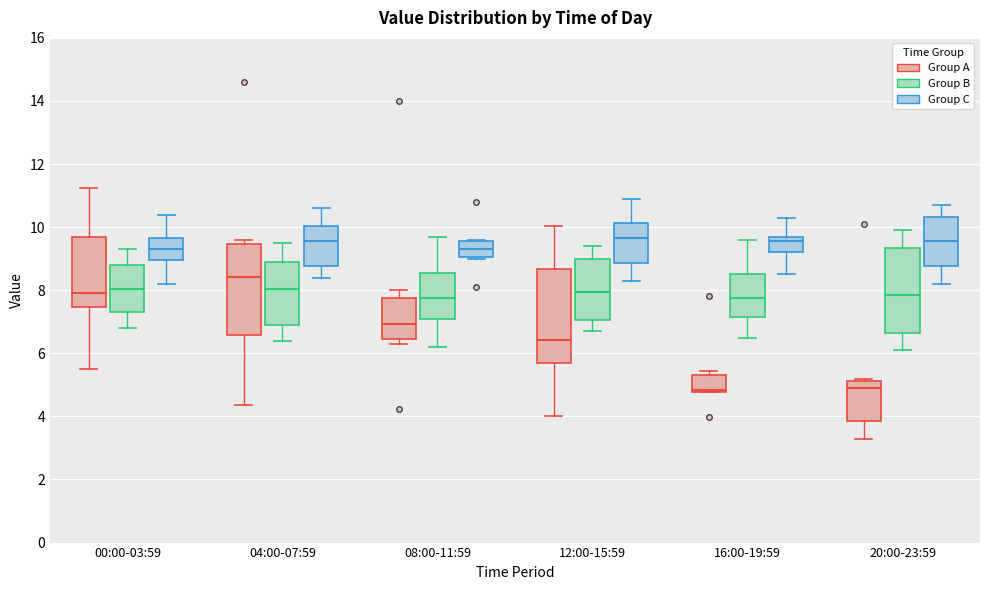

Where does the lower whisker of the box for 16:00-19:59 (Group B) end on the y-axis? The values are not printed on the chart, so give them approximately, as read against the axis.

6.6